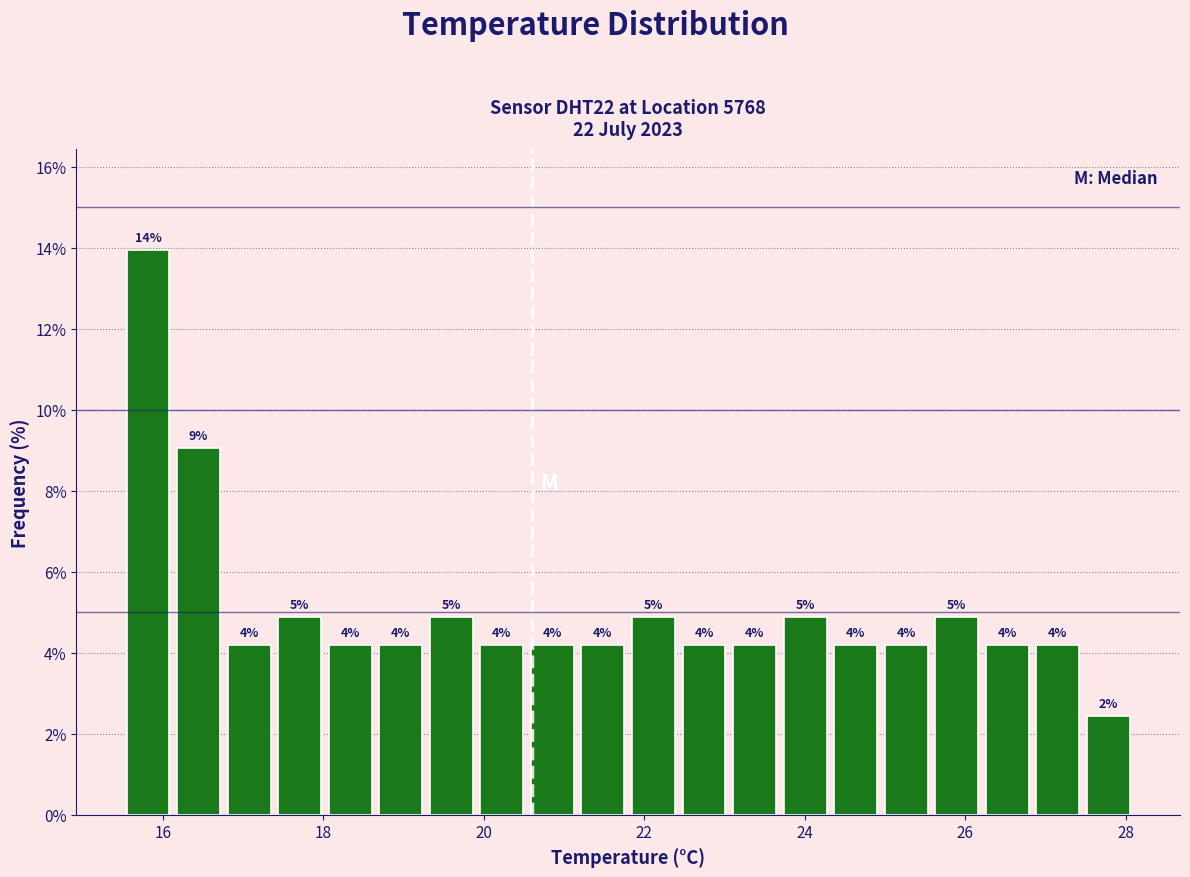

Read against the x-axis, roughly where is the centre of the tallest bar?

15.8